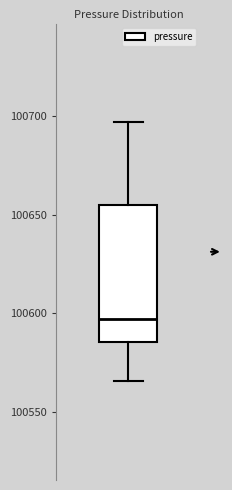

Read this box plot against the y-axis: the position of the median line, the range covered by the box, and the ends of both whiskers. The values are not printed on the chart, so give them approximately, as read against the axis.

median 100595, box 100585 to 100655, whiskers 100565 to 100695